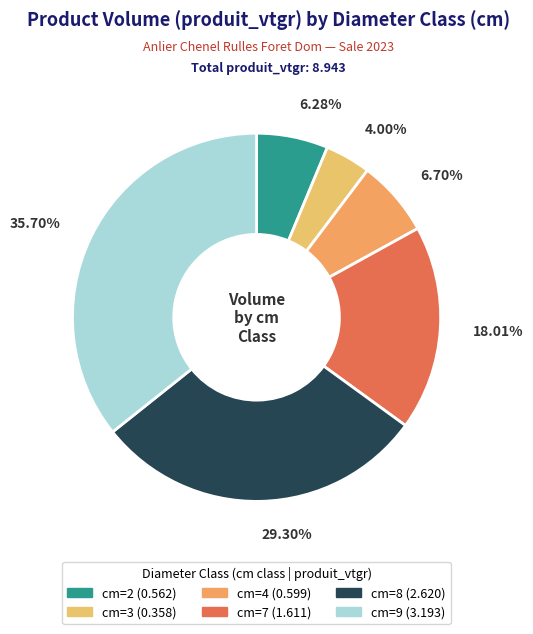

Is there a majority slice in this chart?

No